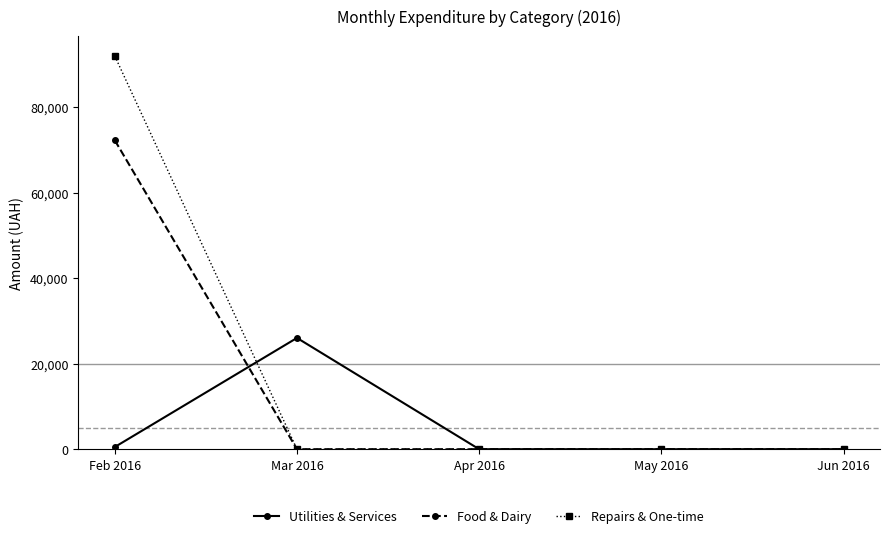

Rank the series by their average value, from highest to lowest.

Repairs & One-time, Food & Dairy, Utilities & Services